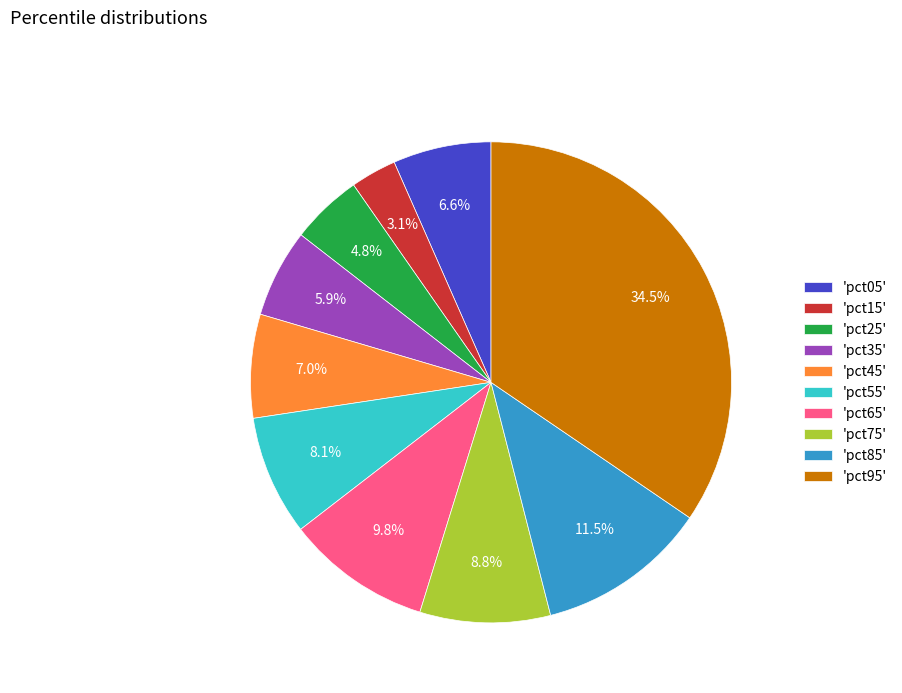

Is there a majority slice in this chart?

No